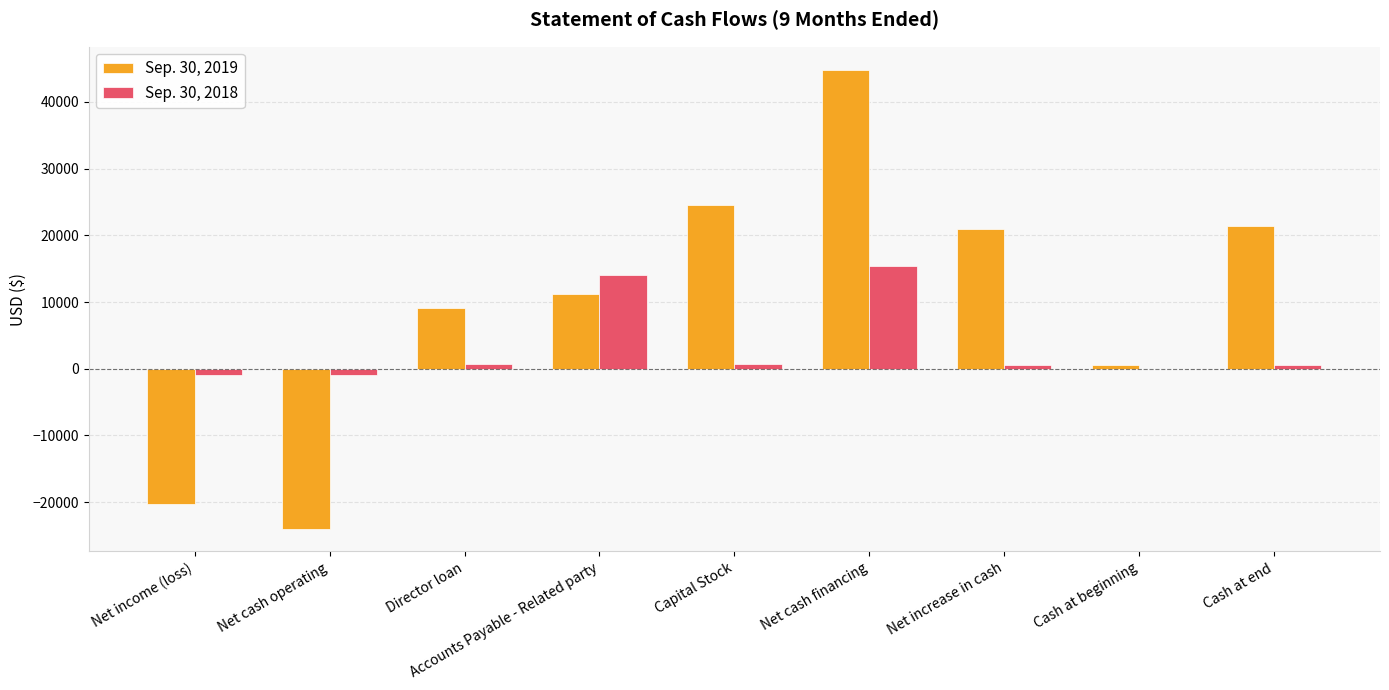

How many positive values does the Sep. 30, 2019 series have?

7